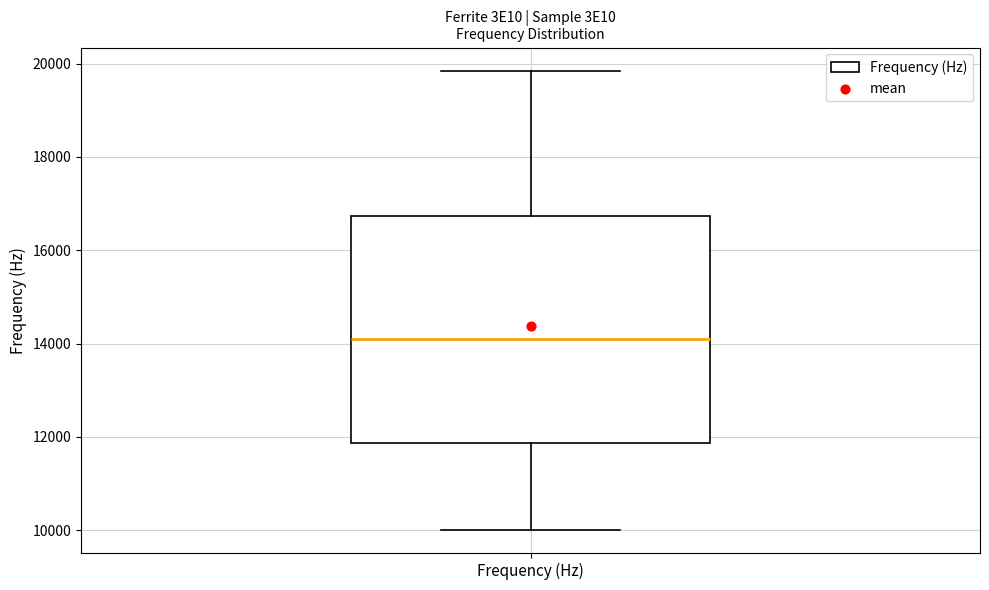

Where does the lower whisker of the box for Frequency (Hz) end on the y-axis? The values are not printed on the chart, so give them approximately, as read against the axis.

10000